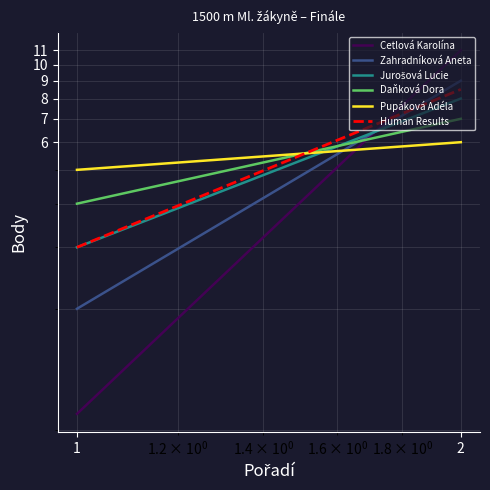

What are all the series names shown in the legend?

Cetlová Karolína, Zahradníková Aneta, Jurošová Lucie, Daňková Dora, Pupáková Adéla, Human Results